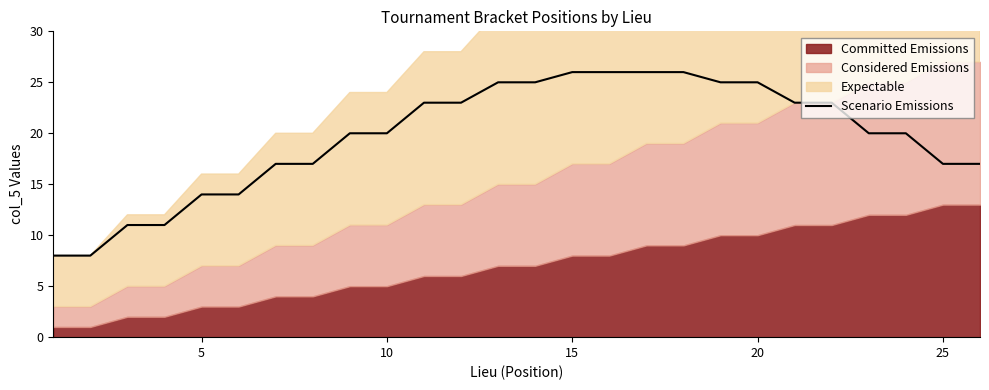

True or false: the data has more than 1 interior local peaks.

False